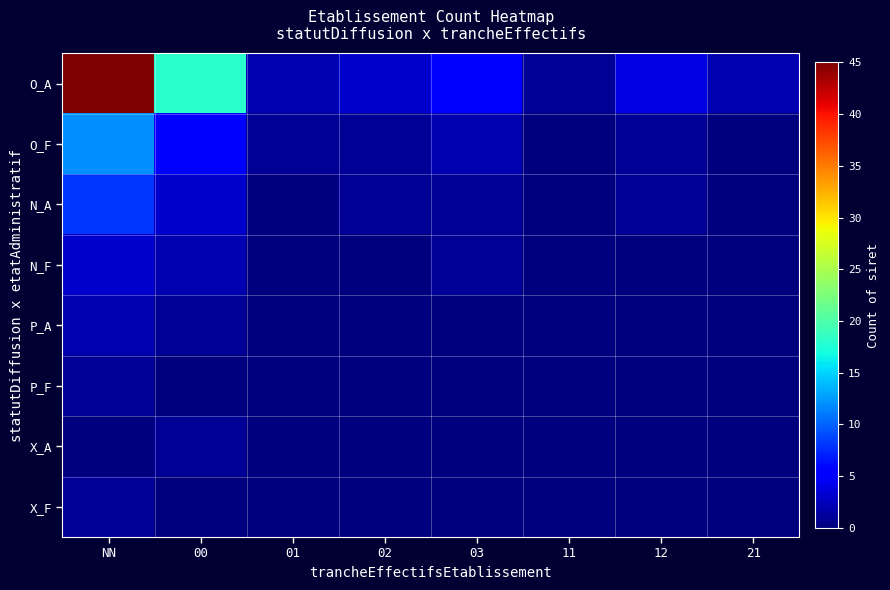

Count the number of data series in this chart.

8